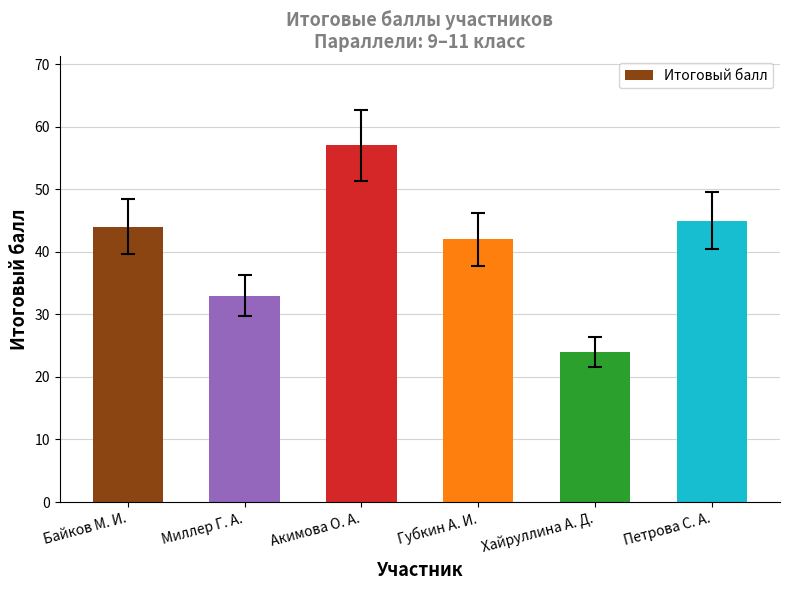

At which category does the chart reach its minimum across all series?

Хайруллина А. Д.